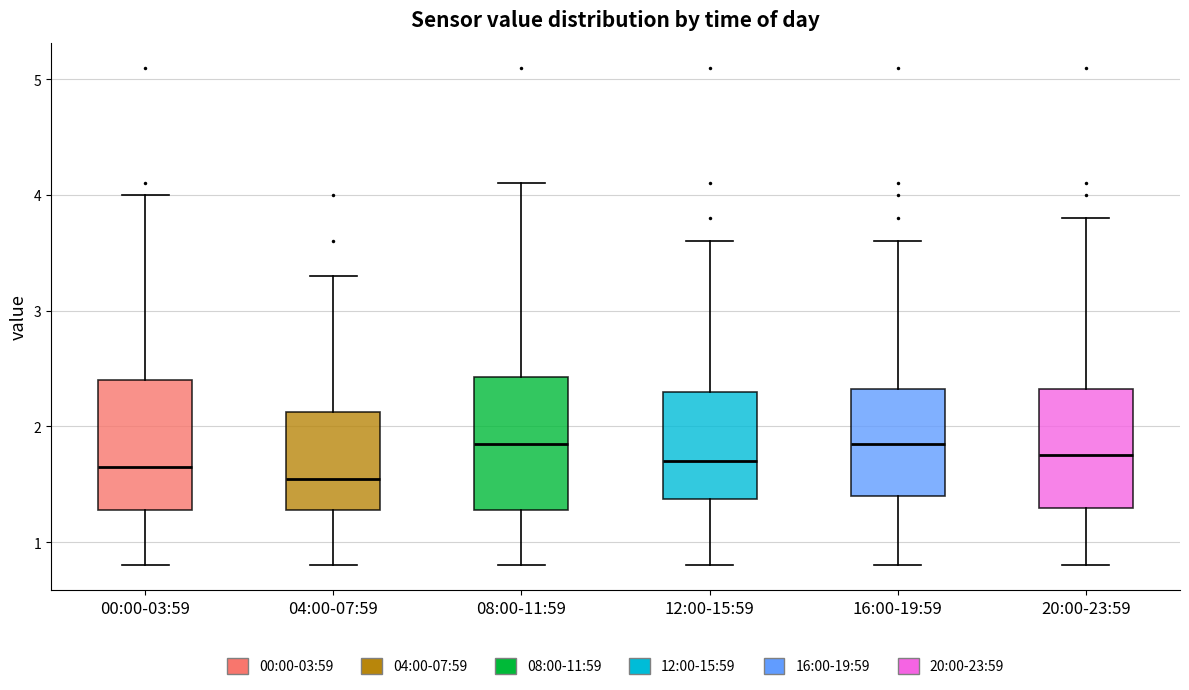

Reading left to right, read every box against the y-axis: the position of its median line, the range the box covers, and the ends of its whiskers. The values are not printed on the chart, so give them approximately, as read against the axis.

00:00-03:59: median 1.7, box 1.3 to 2.4, whiskers 0.8 to 4.0
04:00-07:59: median 1.6, box 1.3 to 2.1, whiskers 0.8 to 3.3
08:00-11:59: median 1.9, box 1.3 to 2.4, whiskers 0.8 to 4.1
12:00-15:59: median 1.7, box 1.4 to 2.3, whiskers 0.8 to 3.6
16:00-19:59: median 1.9, box 1.4 to 2.3, whiskers 0.8 to 3.6
20:00-23:59: median 1.8, box 1.3 to 2.3, whiskers 0.8 to 3.8